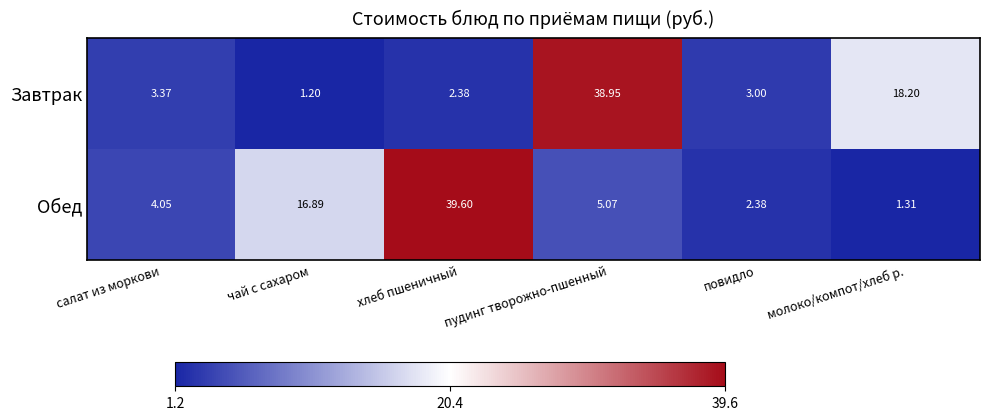

Rank the series by their average value, from highest to lowest.

Обед, Завтрак